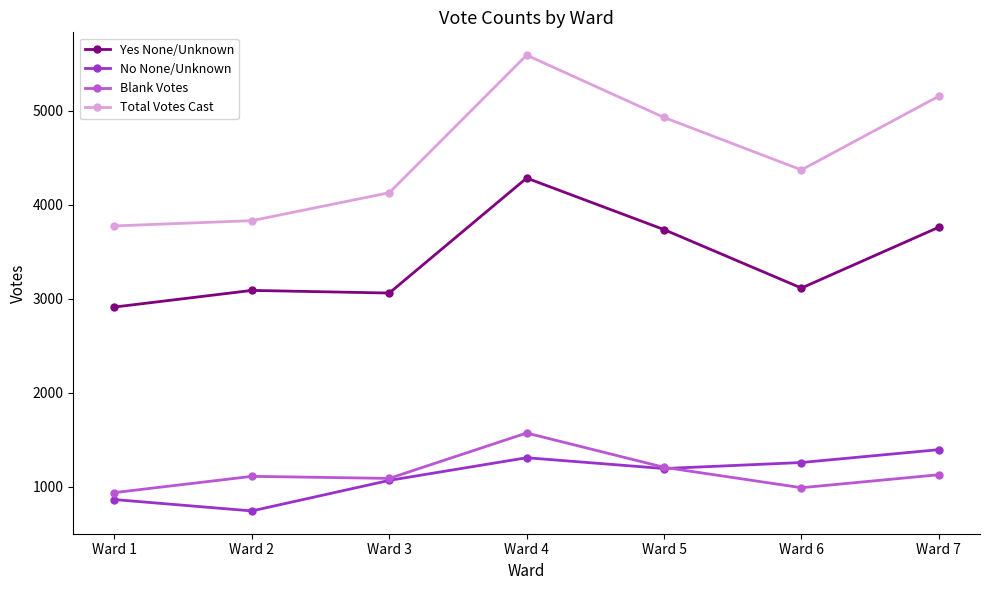

What is the total value across all series at Ward 7?

11435